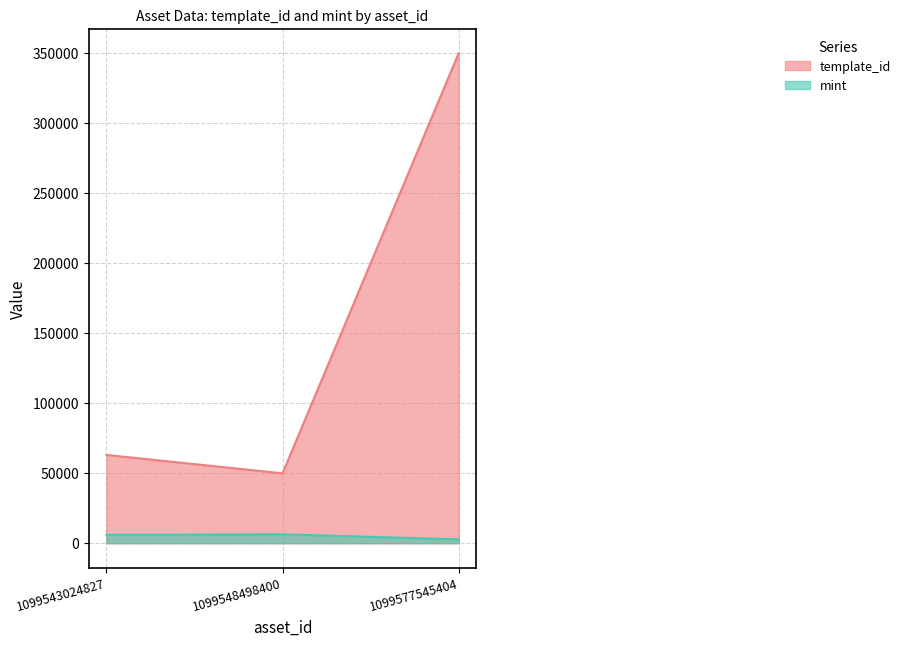

What is the difference between the maximum and second lowest values in the mint series?

368